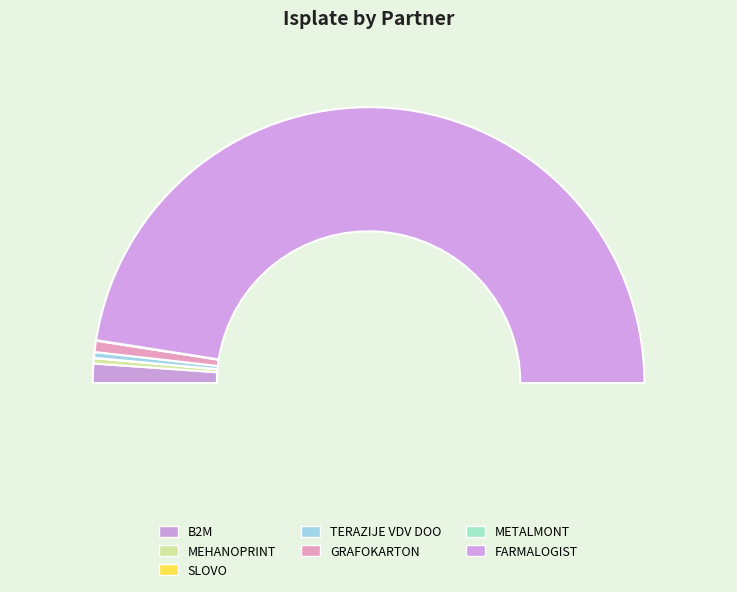

True or false: TERAZIJE VDV DOO accounts for 11% of the total.

False